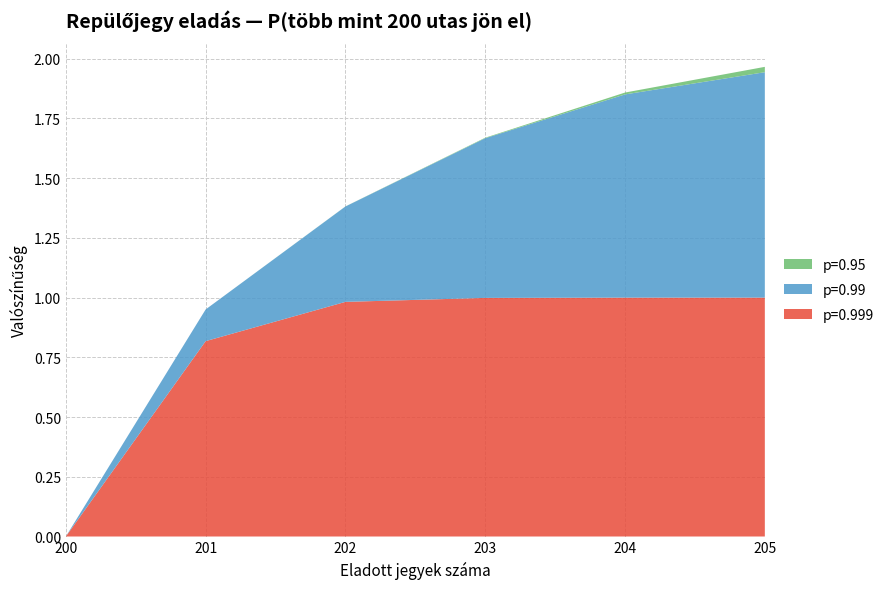

Reading right to left, list all the values displayed in this chart.

p=0.999: 205=1.0	204=1.0	203=1.0	202=1.0	201=0.8	200=0.0
p=0.99: 205=0.9	204=0.9	203=0.7	202=0.4	201=0.1	200=0.0
p=0.95: 205=0.0	204=0.0	203=0.0	202=0.0	201=0.0	200=0.0